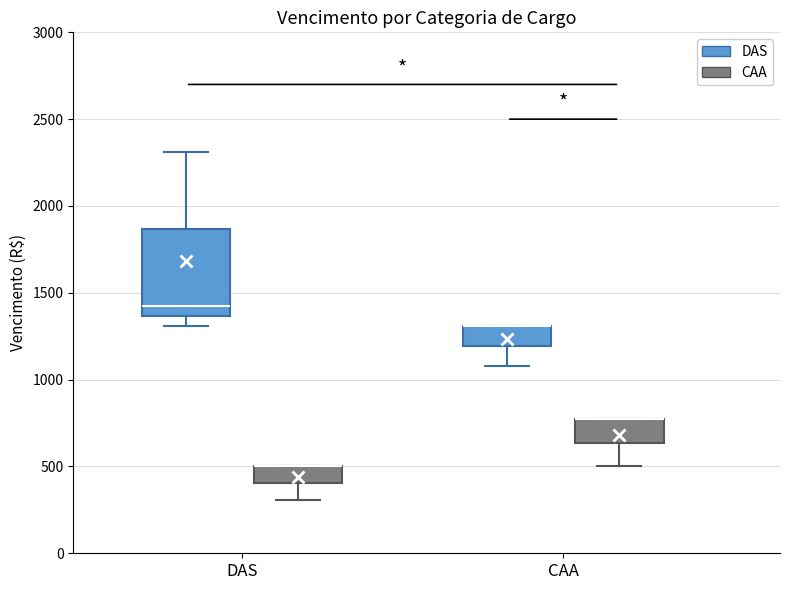

Reading left to right, read every box against the y-axis: the position of its median line, the range the box covers, and the ends of its whiskers. The values are not printed on the chart, so give them approximately, as read against the axis.

DAS (DAS): median 1450, box 1350 to 1850, whiskers 1300 to 2300
DAS (CAA): median 500 (drawn on the box's upper edge), box 400 to 500, whiskers 300 to 500
CAA (DAS): median 1300 (drawn on the box's upper edge), box 1200 to 1300, whiskers 1100 to 1300
CAA (CAA): median 750 (drawn on the box's upper edge), box 650 to 750, whiskers 500 to 750